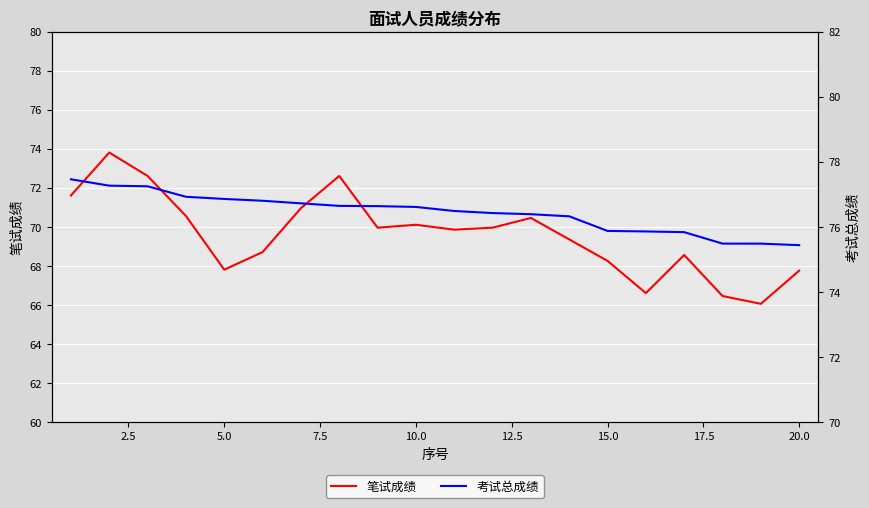

What is the sum of all 笔试成绩 values?

1391.9